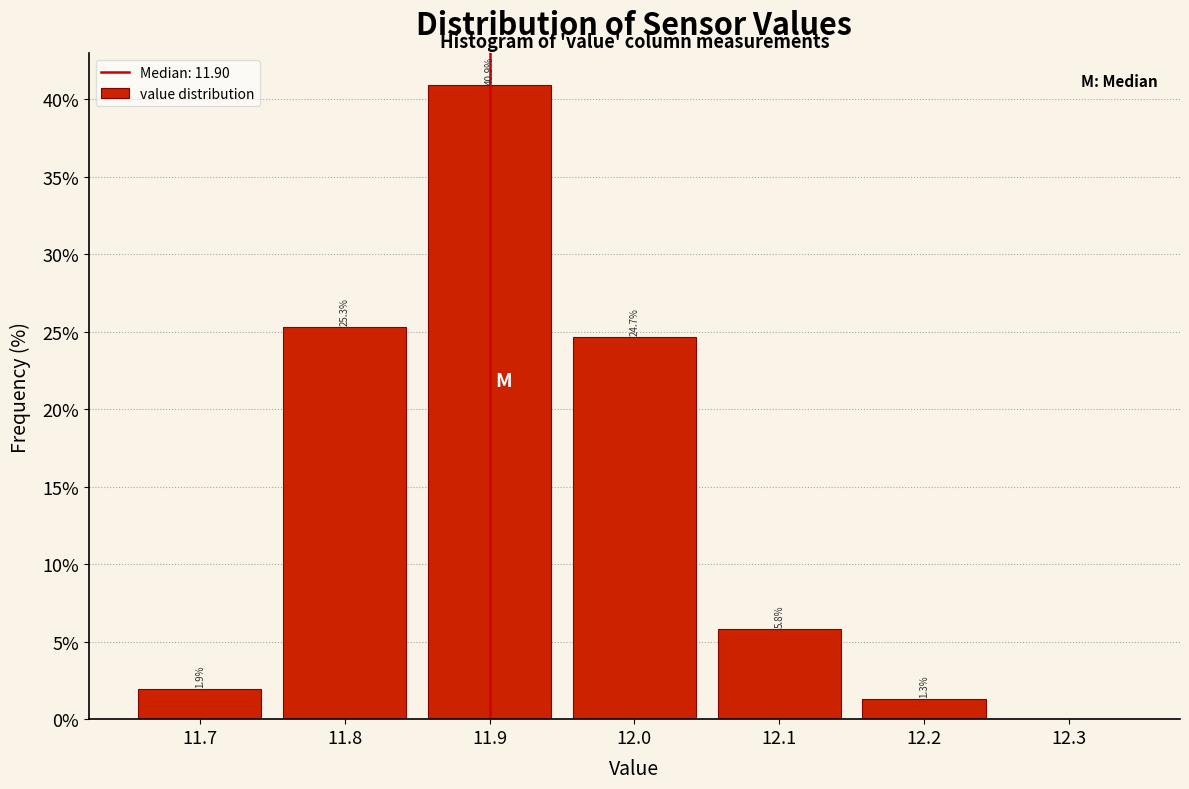

Which range on the x-axis has the tallest bar?

11.85 to 11.95